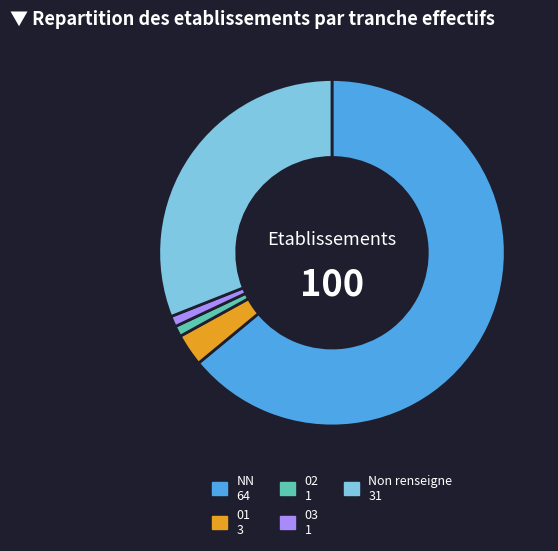

Is there a majority slice in this chart?

Yes